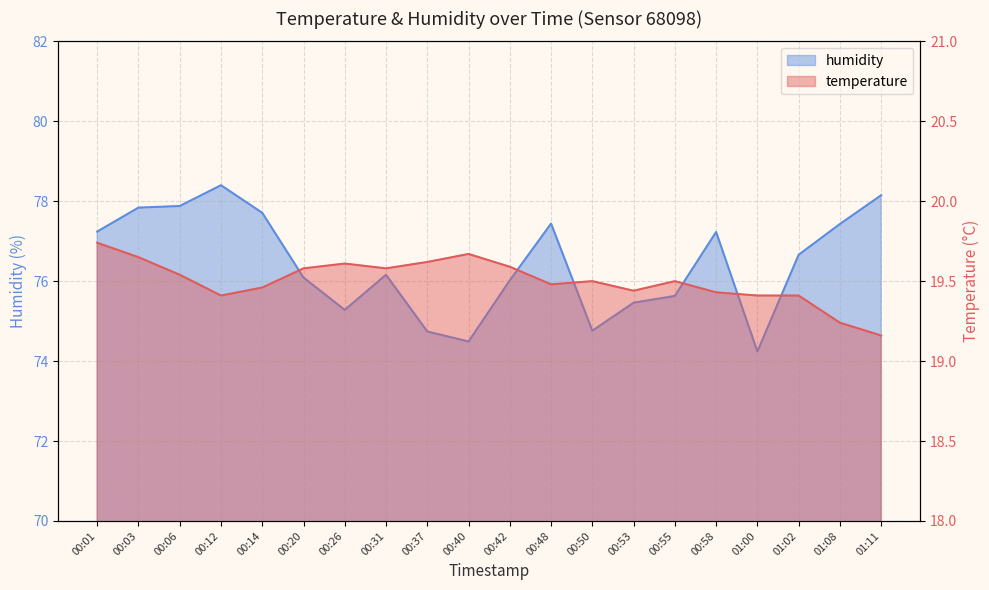

What are all the series names shown in the legend?

temperature, humidity